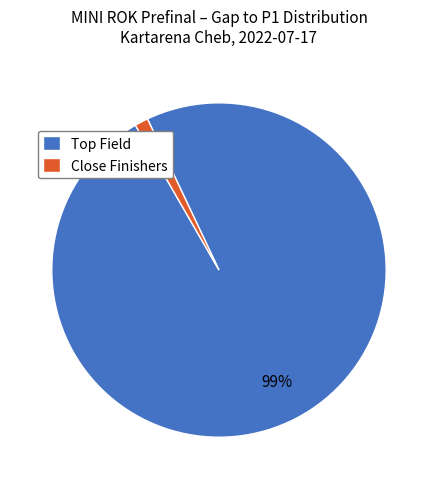

To the nearest percent, what percentage of the pie is Close Finishers?

1%